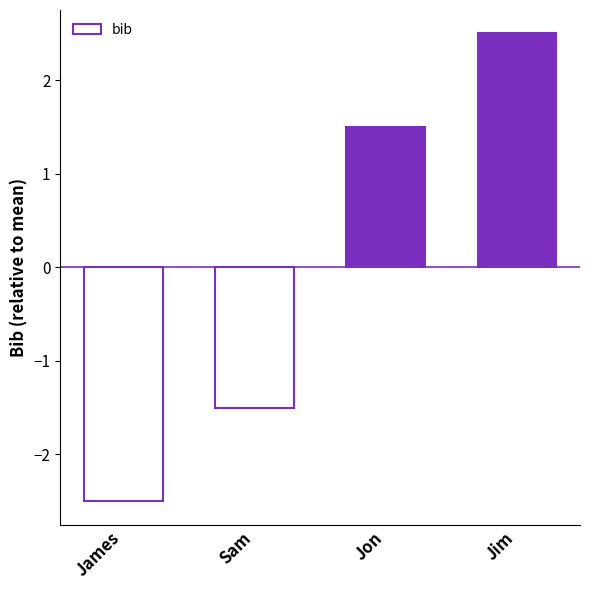

List the labels in order of value, smallest first.

James, Sam, Jon, Jim